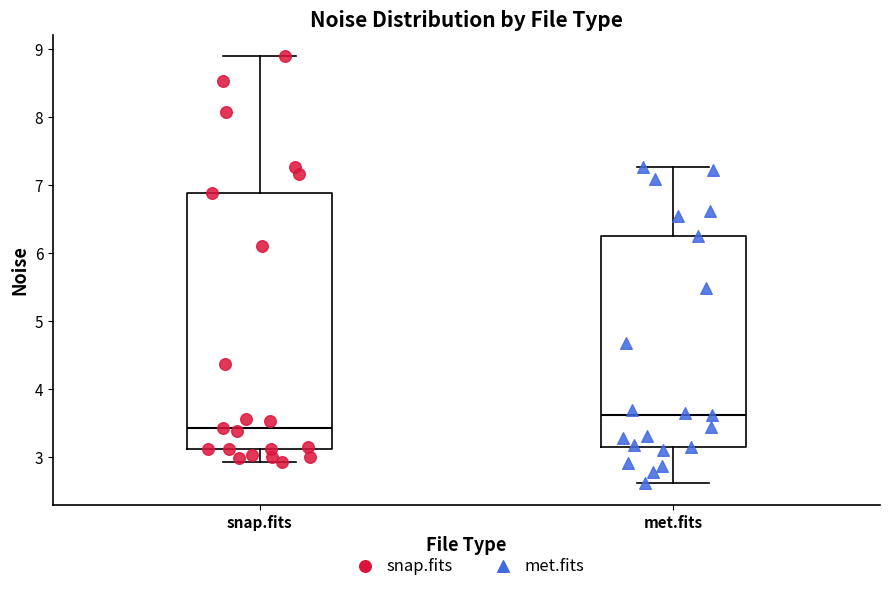

Reading left to right, transcribe this box plot: for each box, give where its median line is, the range the box spans, and where its two whiskers end, as read against the y-axis. The values are not printed on the chart, so give them approximately, as read against the axis.

snap.fits: median 3.4, box 3.1 to 6.9, whiskers 2.9 to 8.9
met.fits: median 3.6, box 3.2 to 6.3, whiskers 2.6 to 7.3